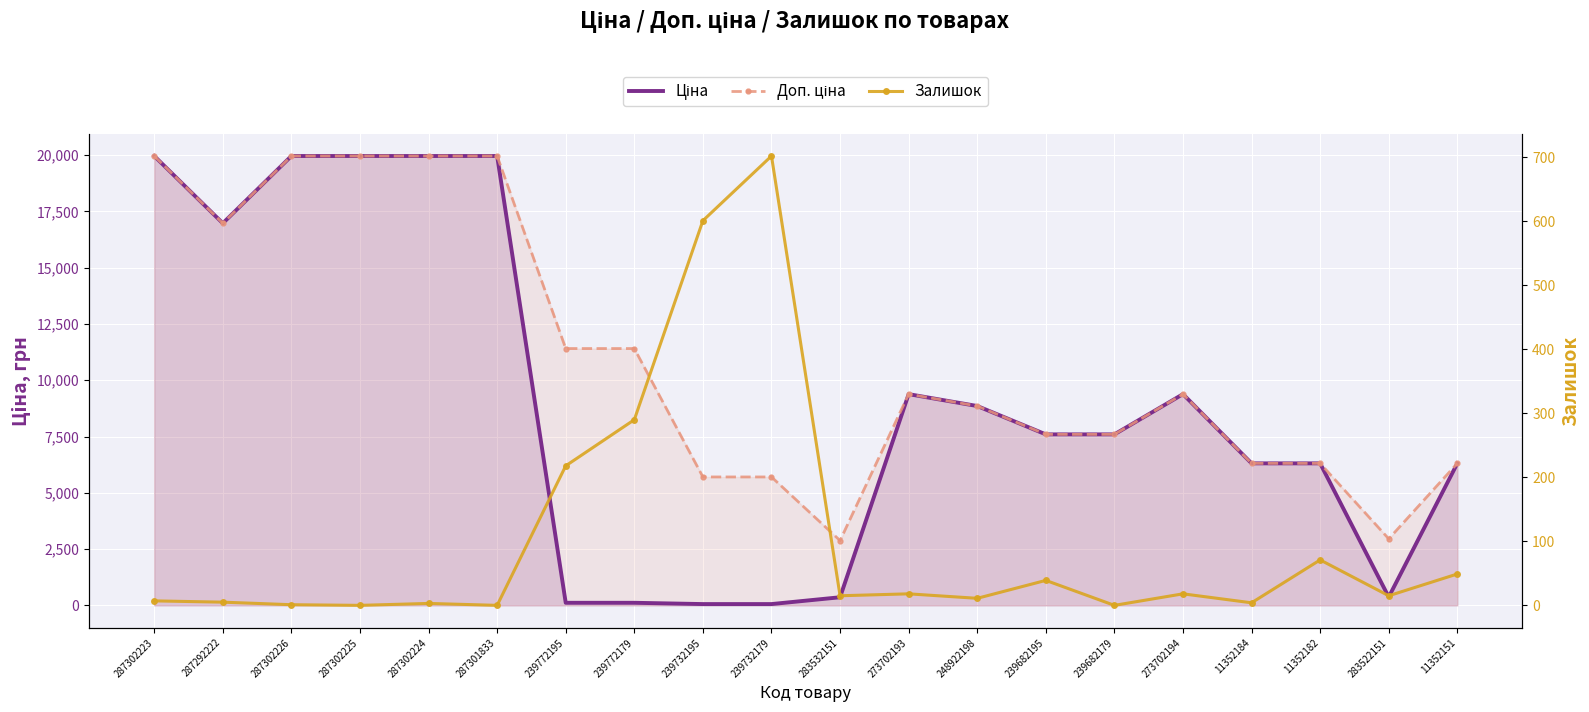

Is it true that Доп. ціна equals 1507.1 at 11352182?

False